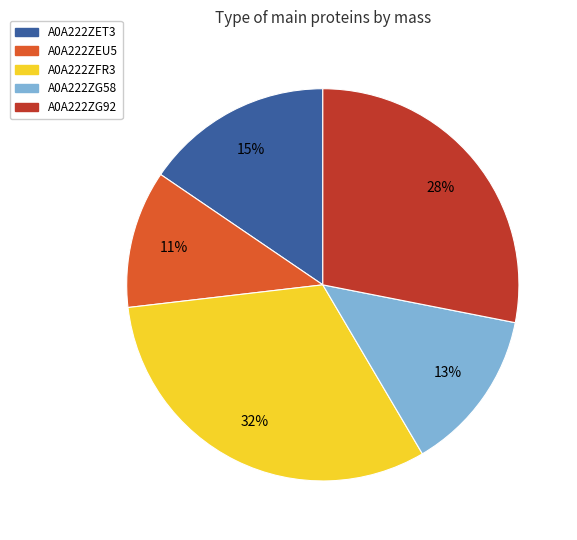

What is the ratio of the value at A0A222ZEU5 to the value at A0A222ZG92?

0.4